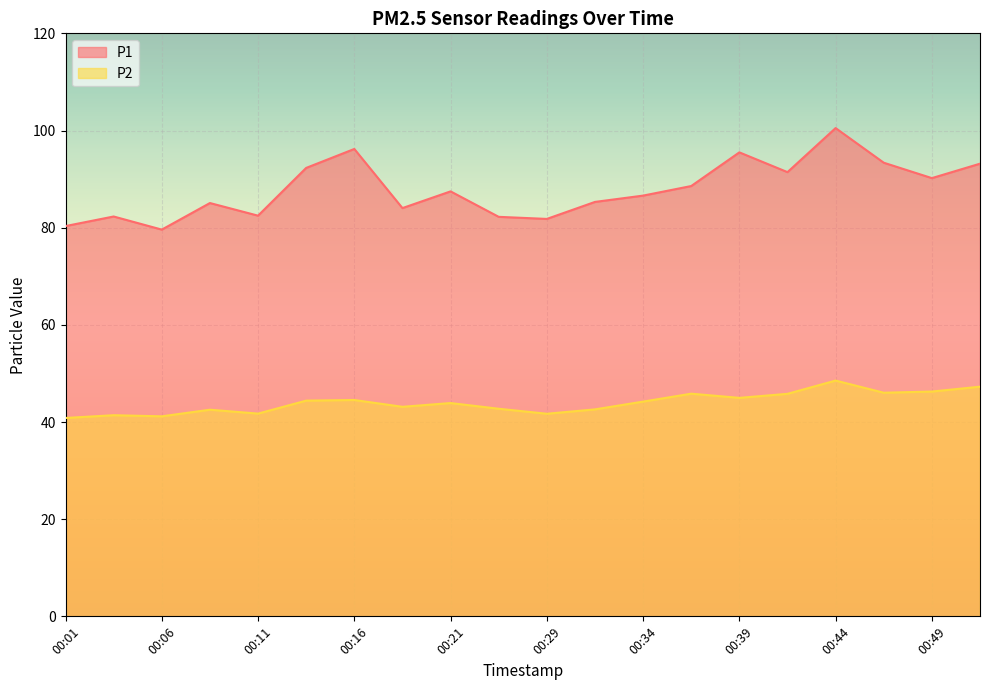

Does the chart display data point markers on the line(s)?

No